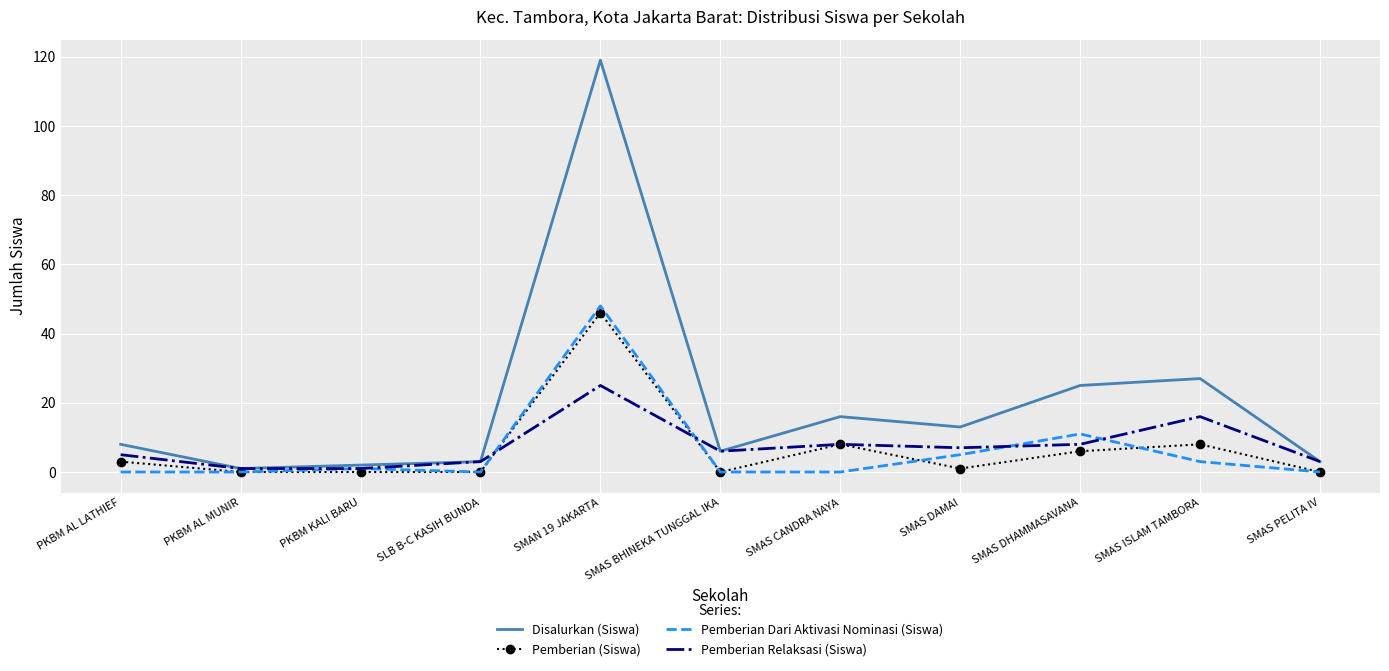

Reading right to left, list all the values displayed in this chart.

Disalurkan (Siswa): 3	27	25	13	16	6	119	3	2	1	8
Pemberian (Siswa): 0	8	6	1	8	0	46	0	0	0	3
Pemberian Dari Aktivasi Nominasi (Siswa): 0	3	11	5	0	0	48	0	1	0	0
Pemberian Relaksasi (Siswa): 3	16	8	7	8	6	25	3	1	1	5